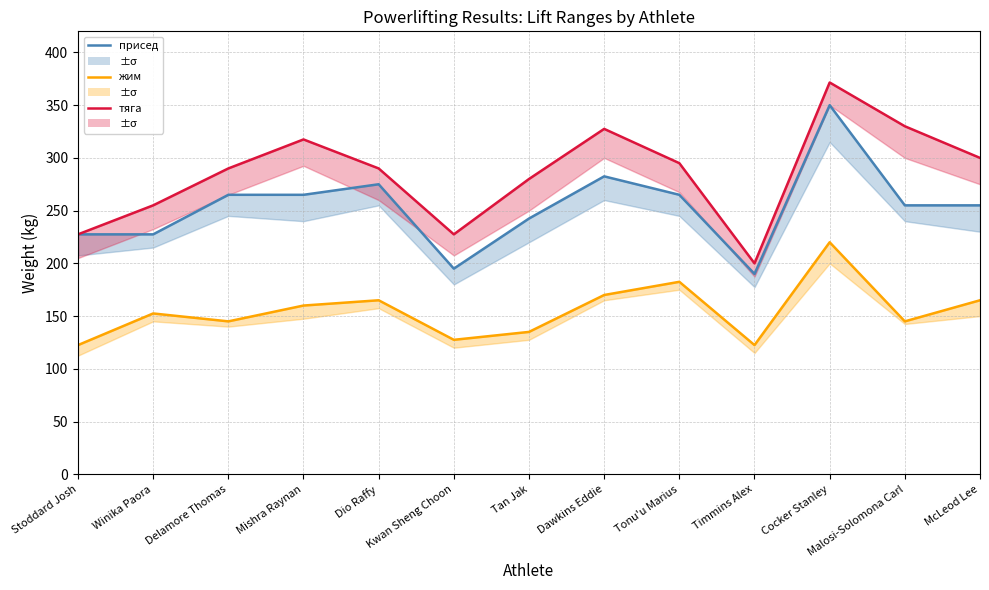

True or false: жим (best) has more than 2 points higher than both neighbors.

True